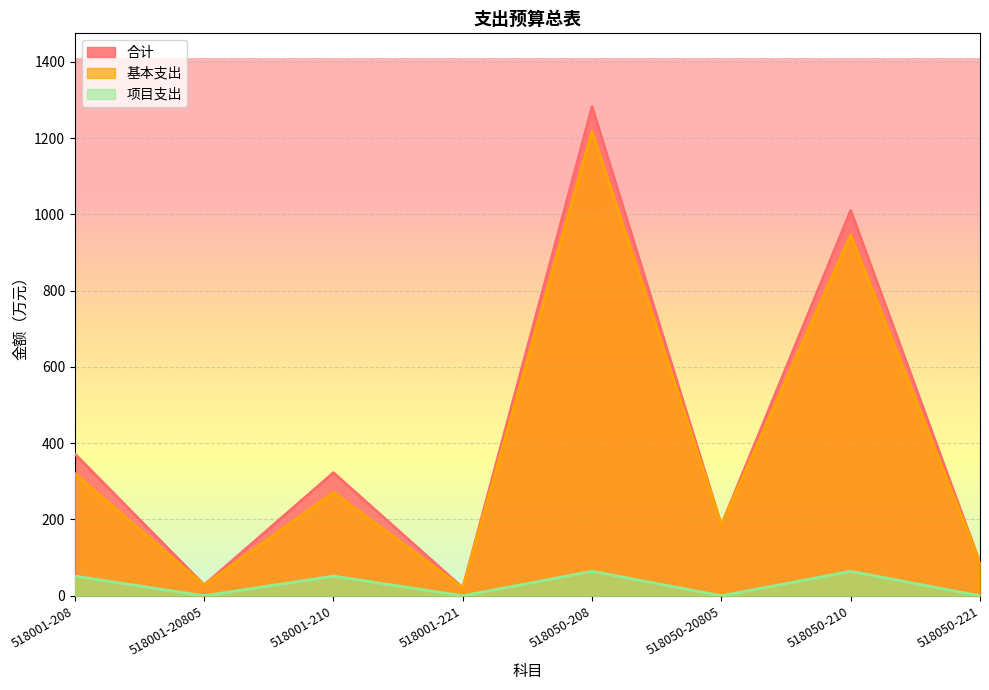

Between 518001-210 and 518001-20805, which is larger?

518001-210